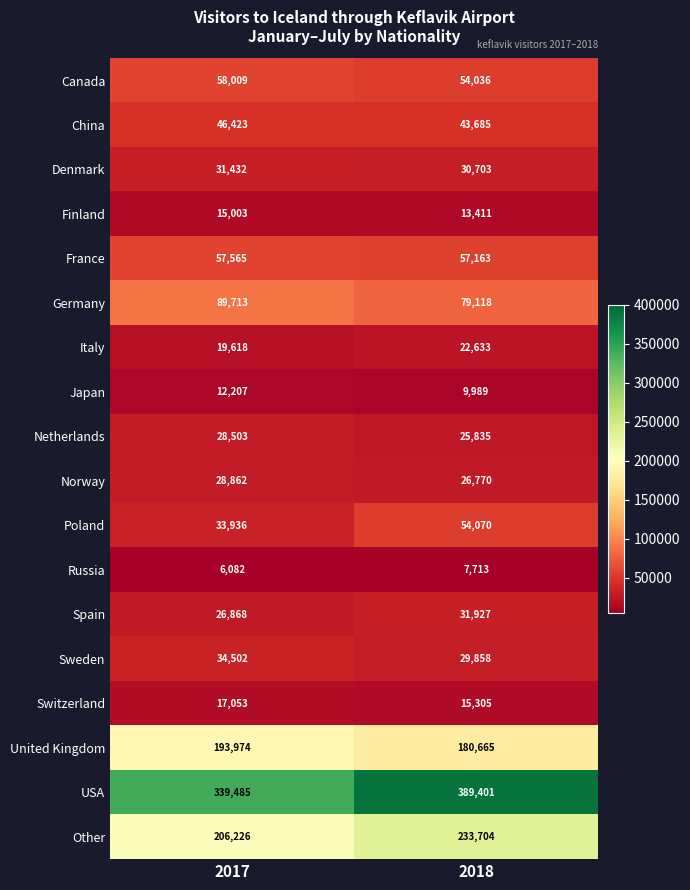

What is the smallest value displayed?

6082